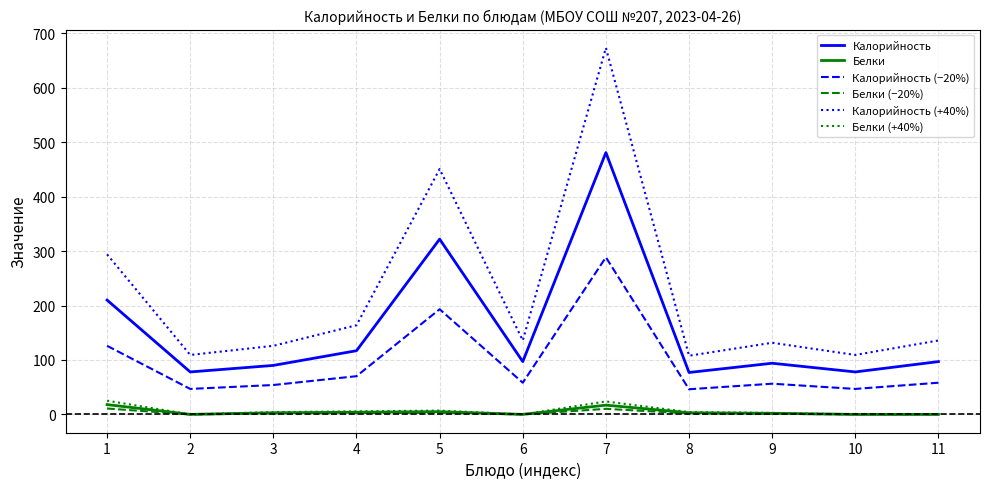

What is the sum of the Калорийность values at 9 and 2?

172.0